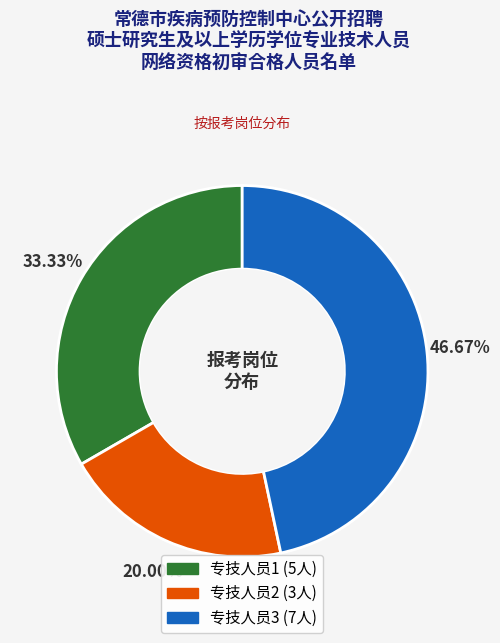

How many slices are in this pie chart?

3